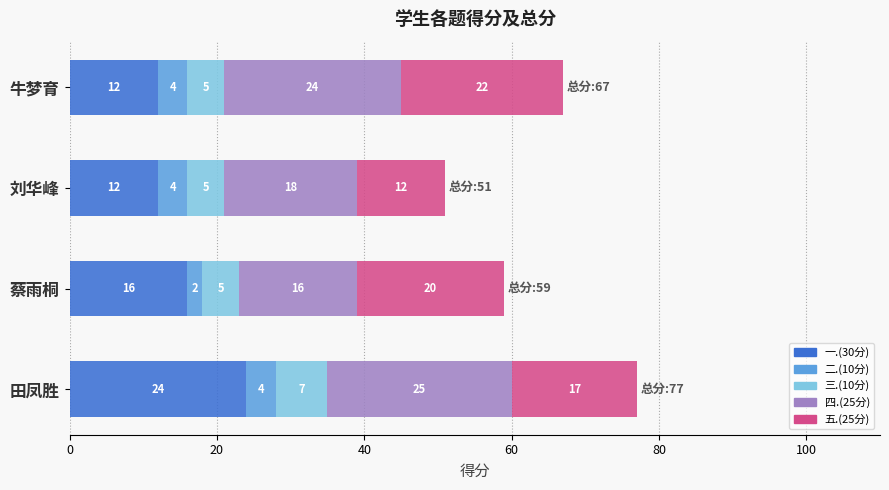

Which category has the highest value in the 一.(30分) series?

田凤胜